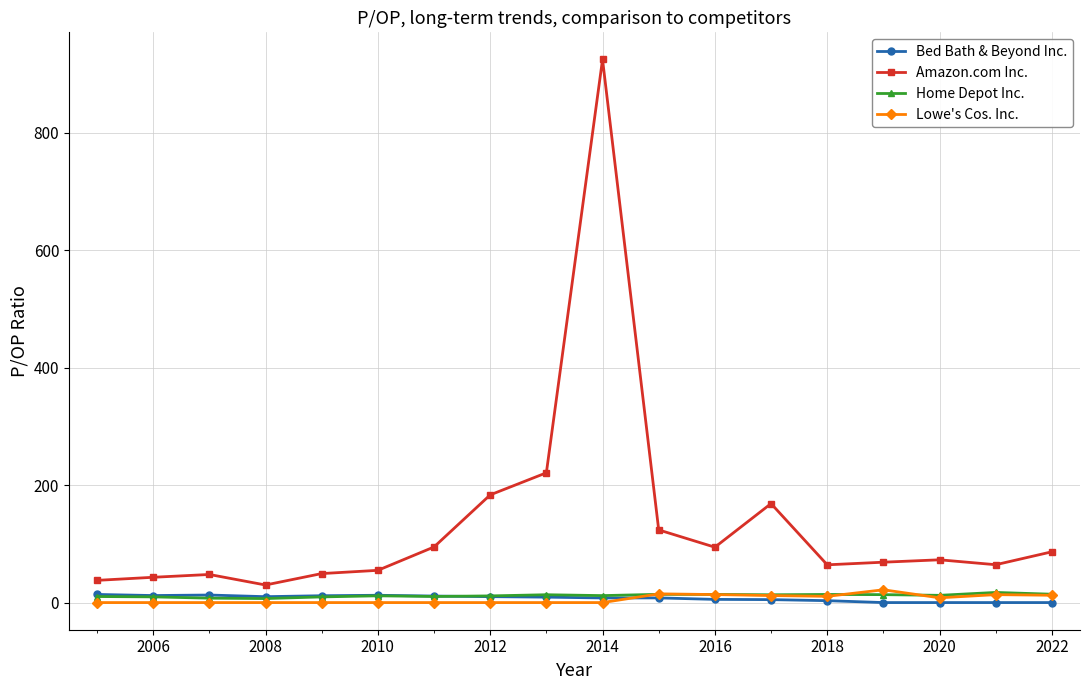

True or false: Amazon.com Inc. and Lowe's Cos. Inc. cross at least once.

False